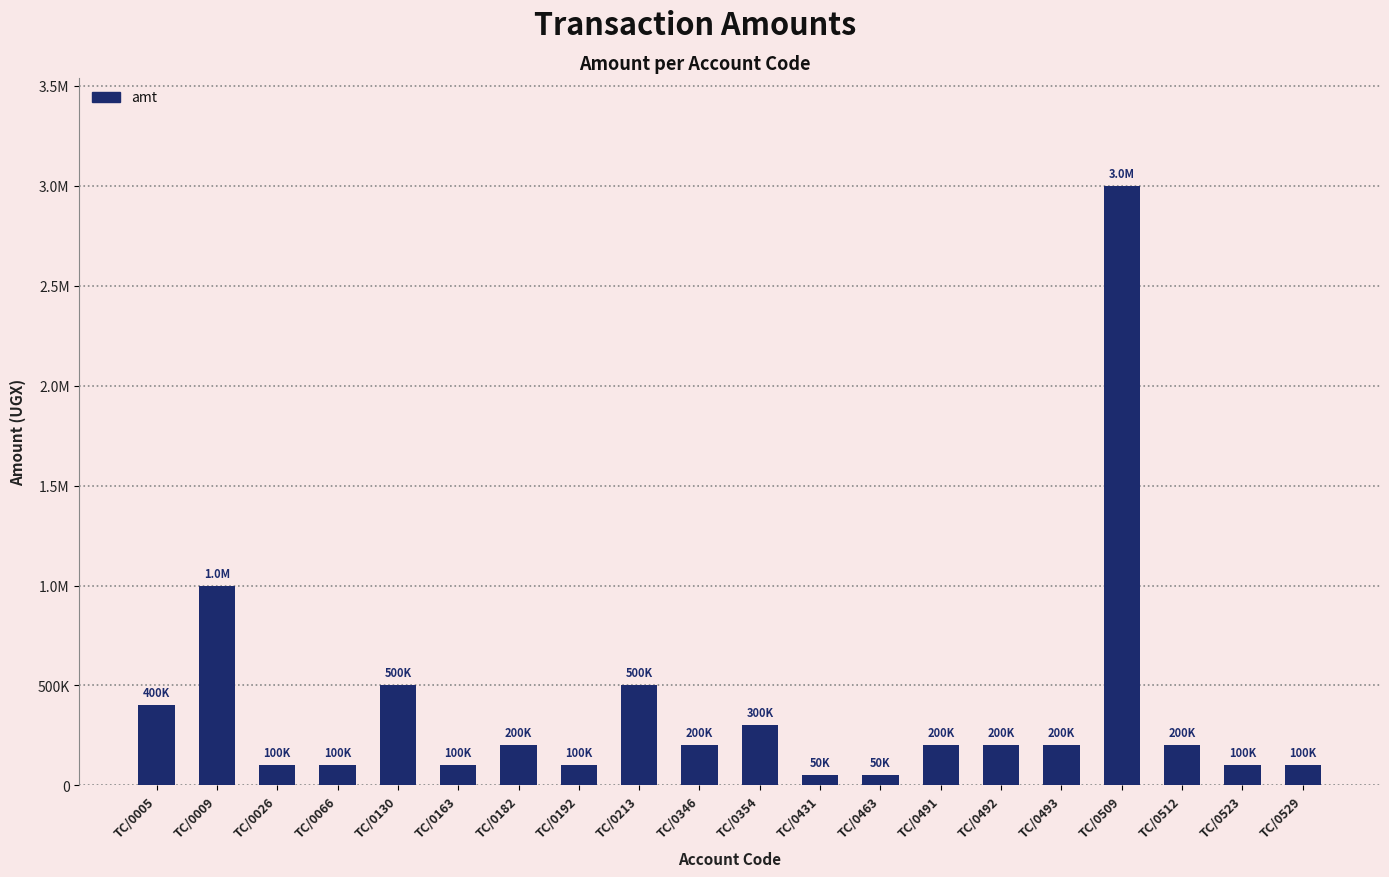

What is the ratio of the value at TC/0491 to the value at TC/0463?

4.0